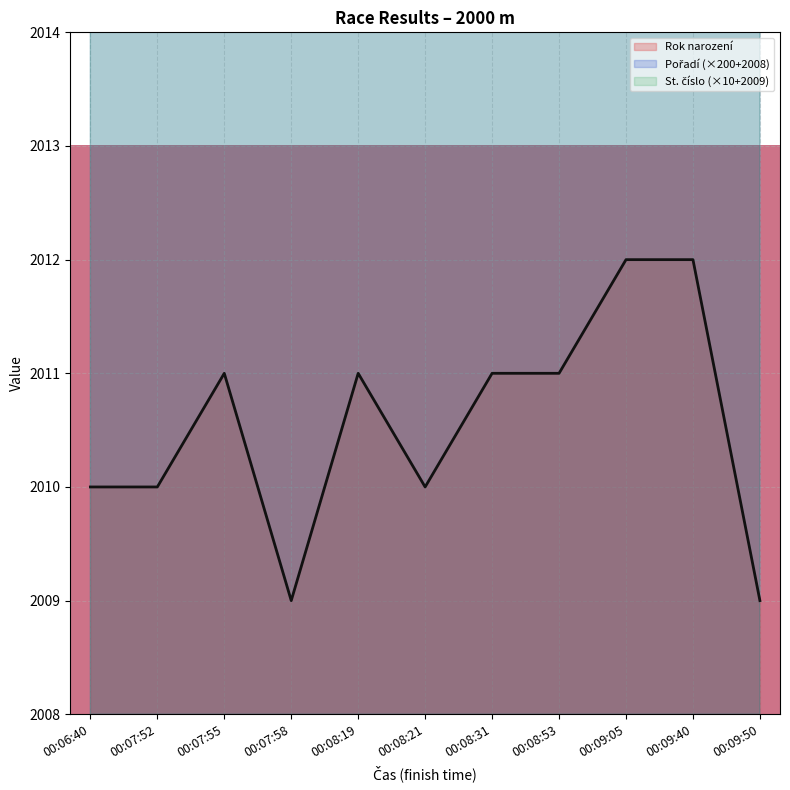

What is the difference between the maximum and minimum values in the Rok narození series?

3